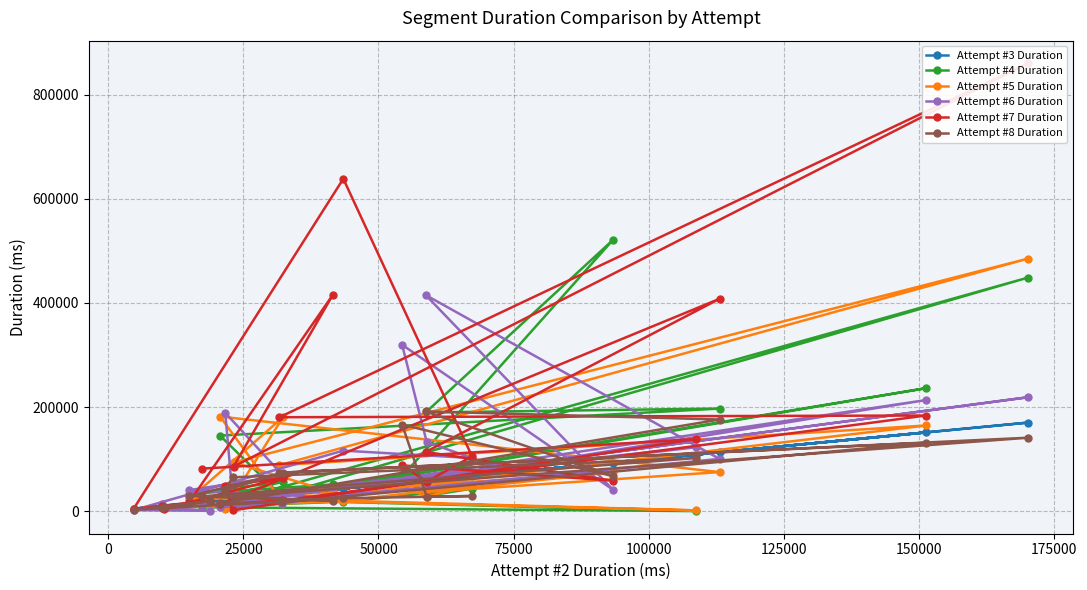

In Attempt #6 Duration, how many points are higher than both neighbors (excluding endpoints)?

7